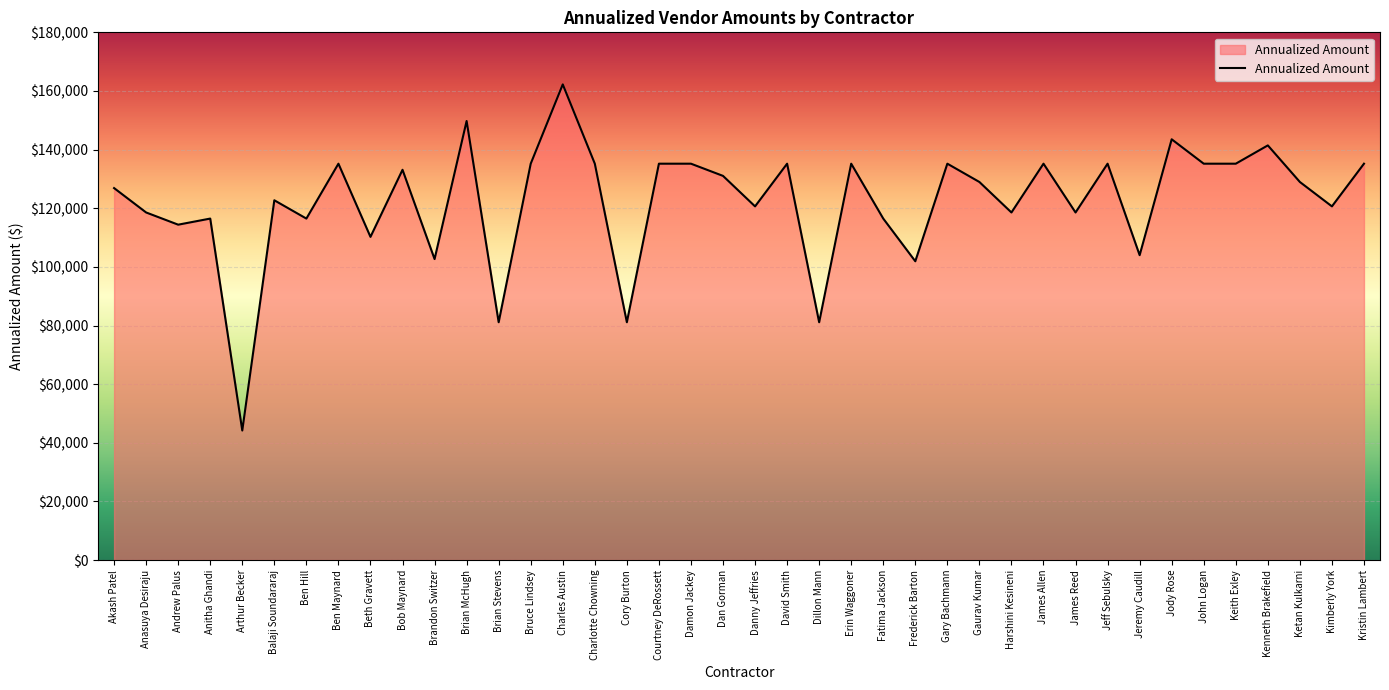

What value does the data have at Balaji Soundararaj?

122720.0